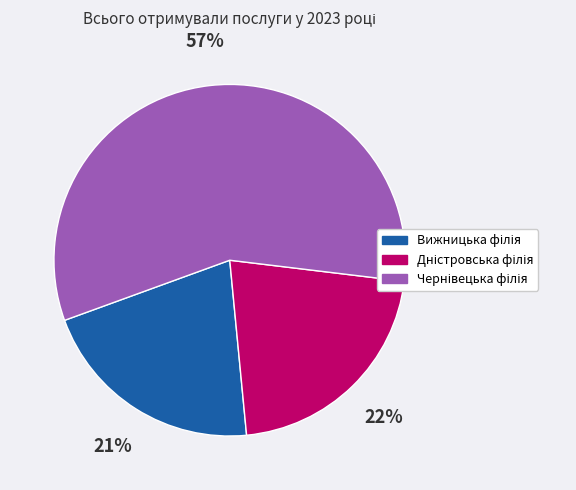

Does any single category account for the majority?

Yes